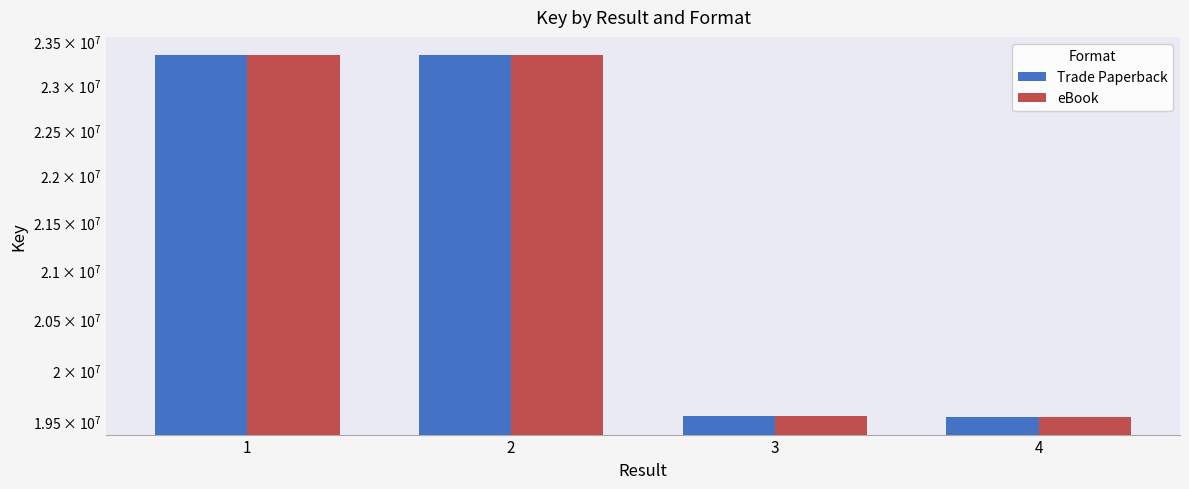

Between 2 and 4, which is larger?

2